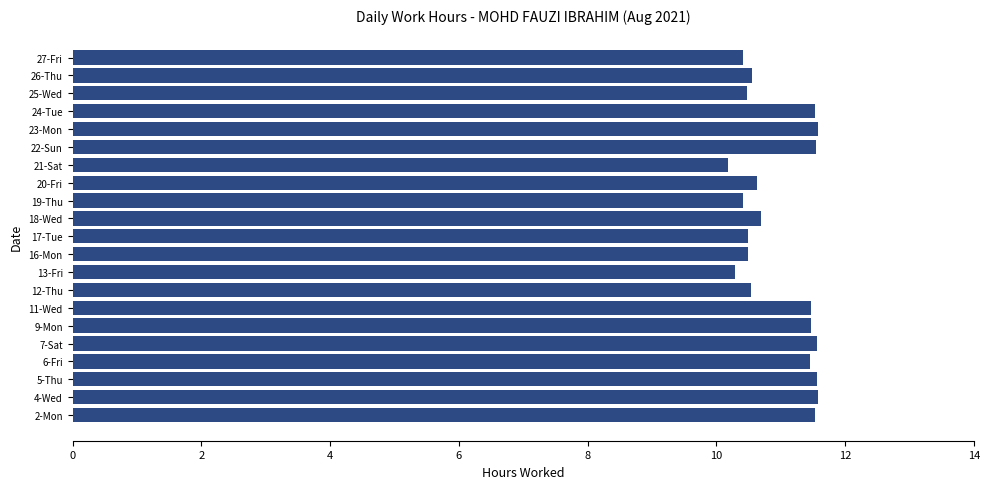

Is it true that the value at 2-Mon is 7.5?

False